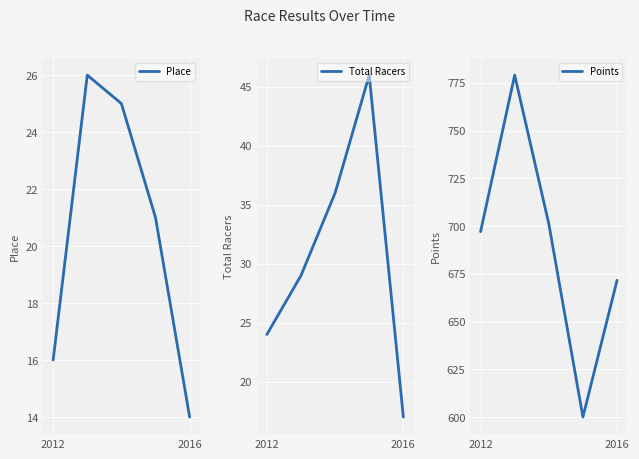

What is the sum of all Place values?

102